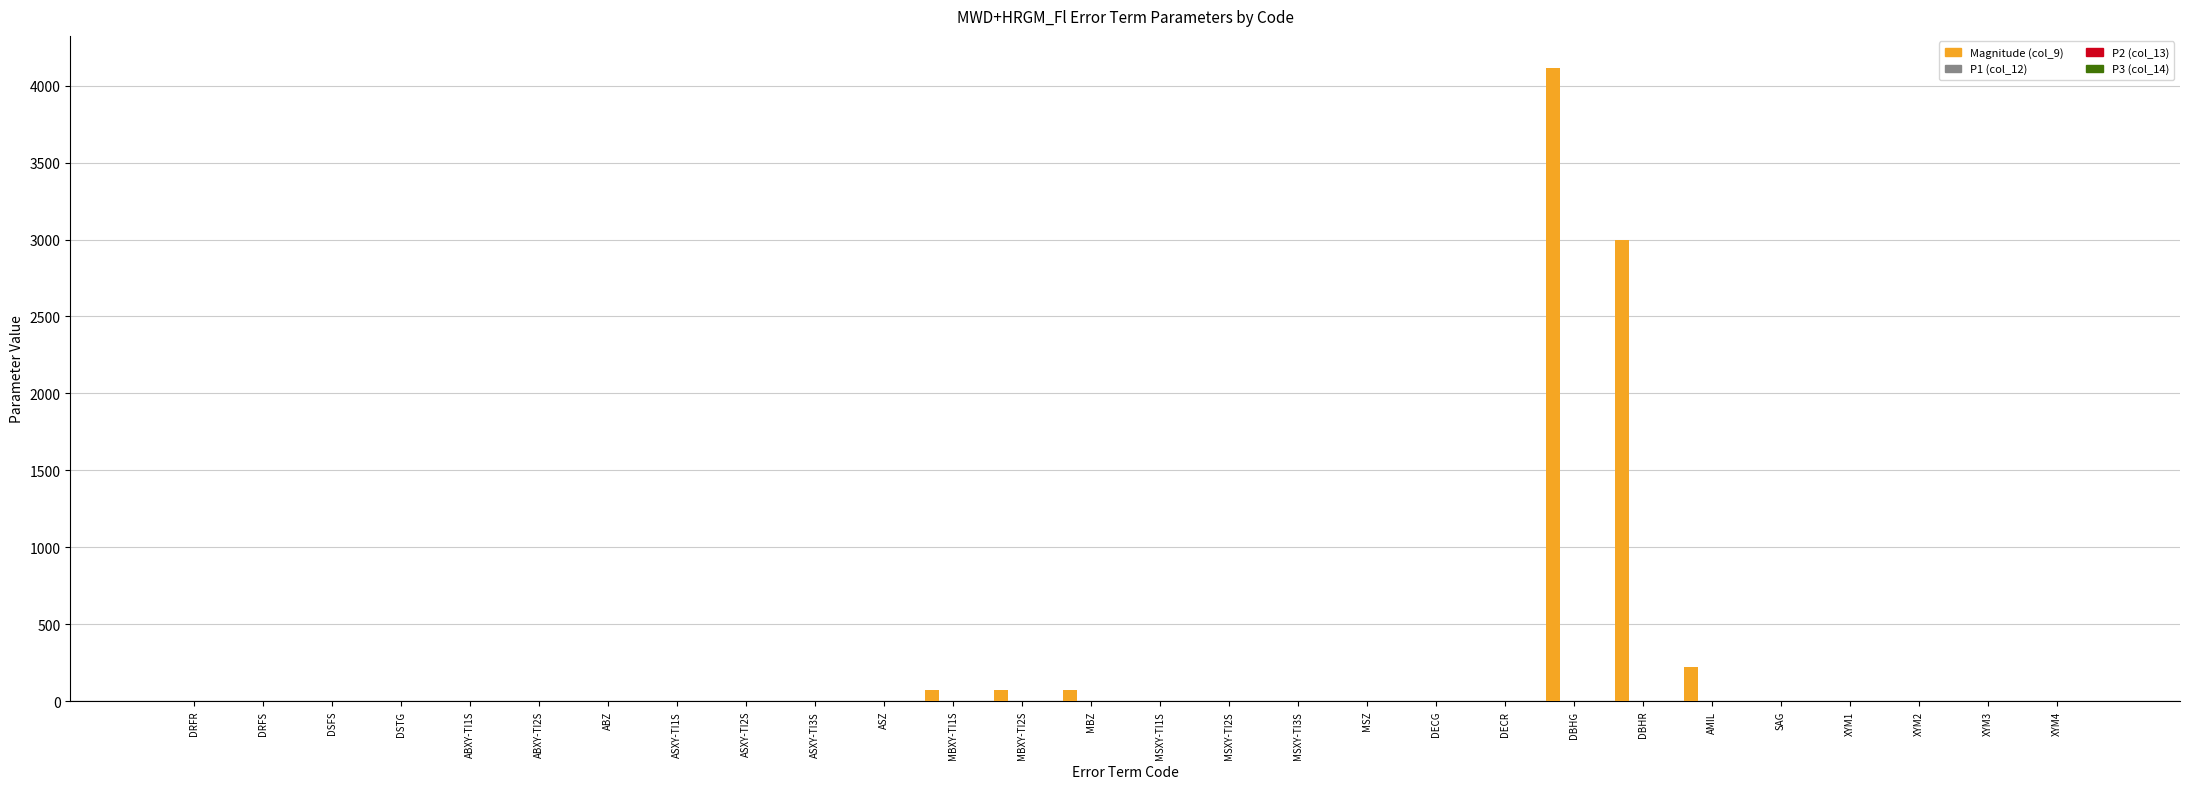

Which category has the highest value in the Magnitude (col_9) series?

DBHG